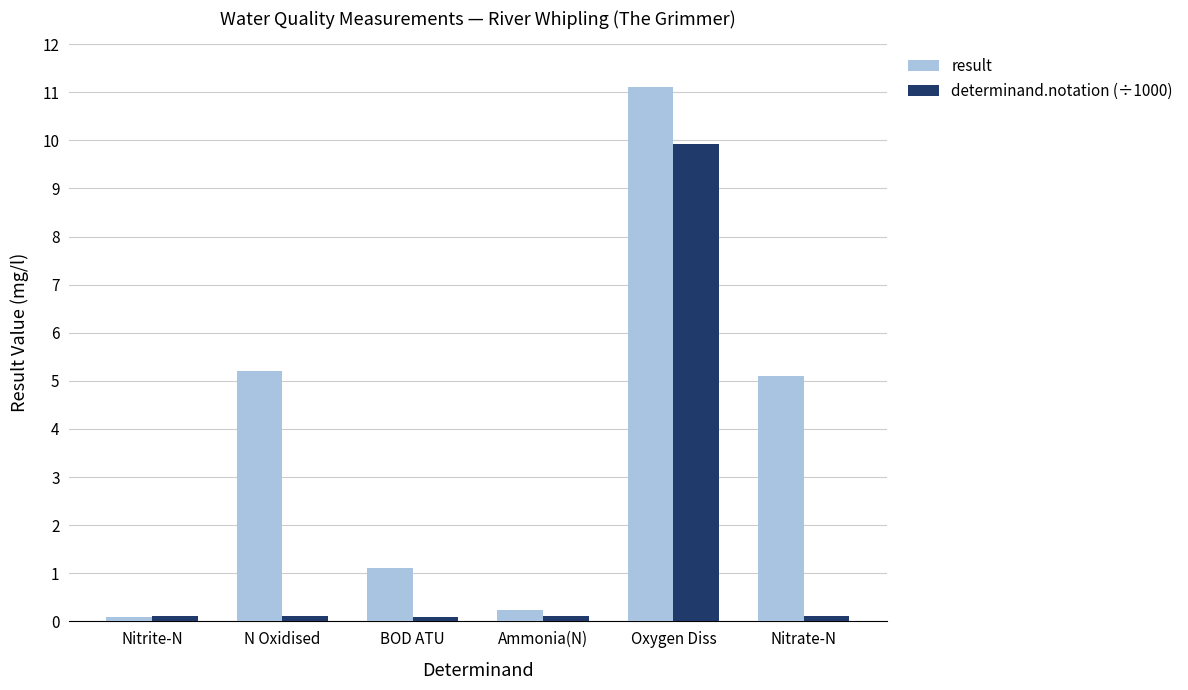

Which label corresponds to the largest value in the chart?

Oxygen Diss